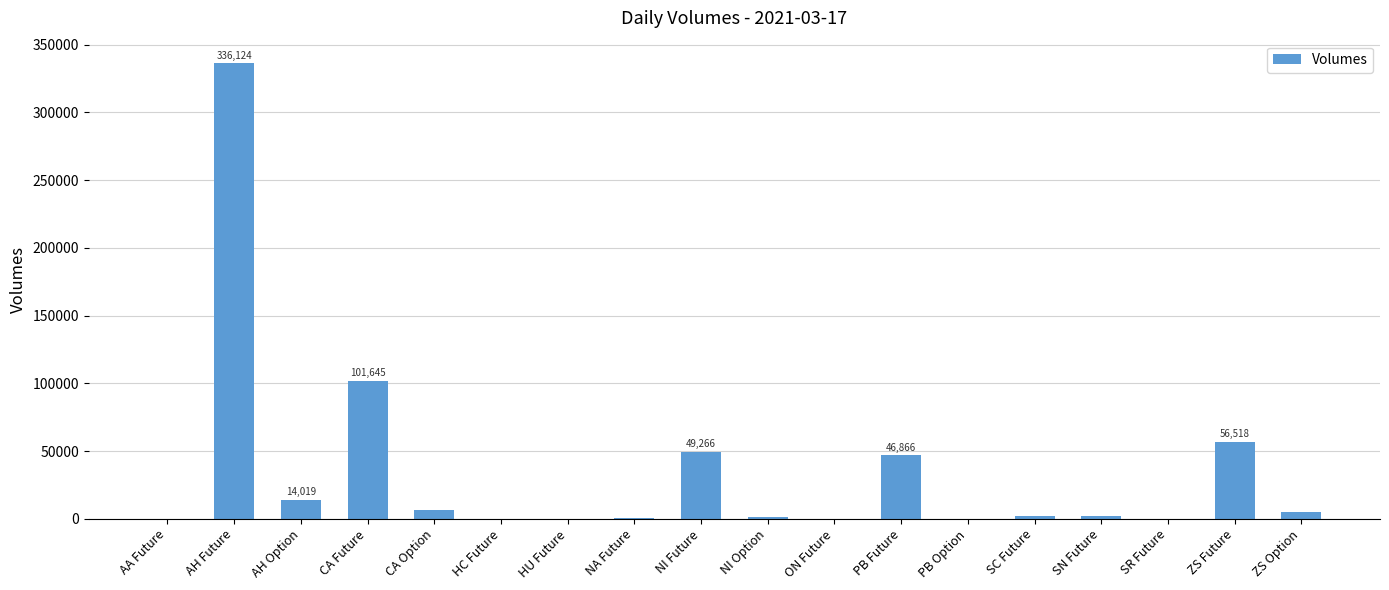

Is it true that the value at AH Future is 552233?

False